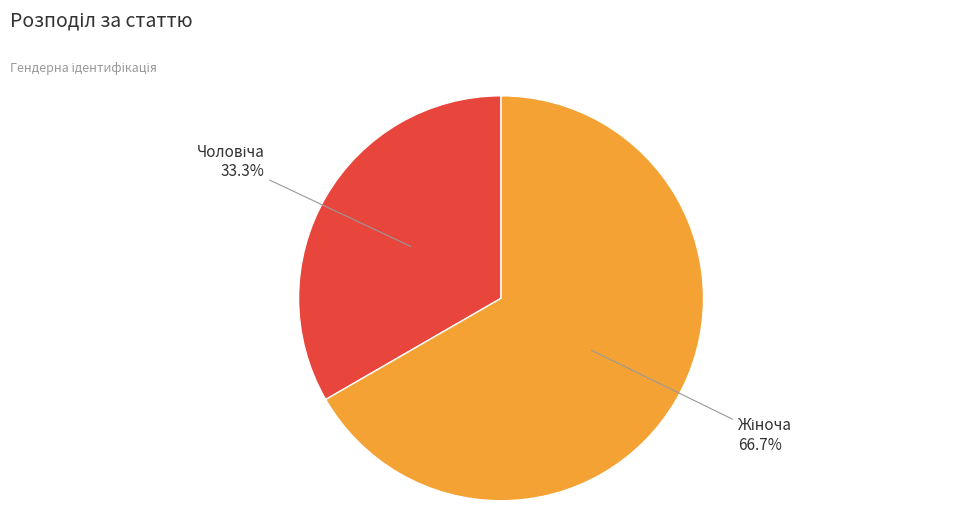

Is there any slice that represents more than half of the pie?

Yes